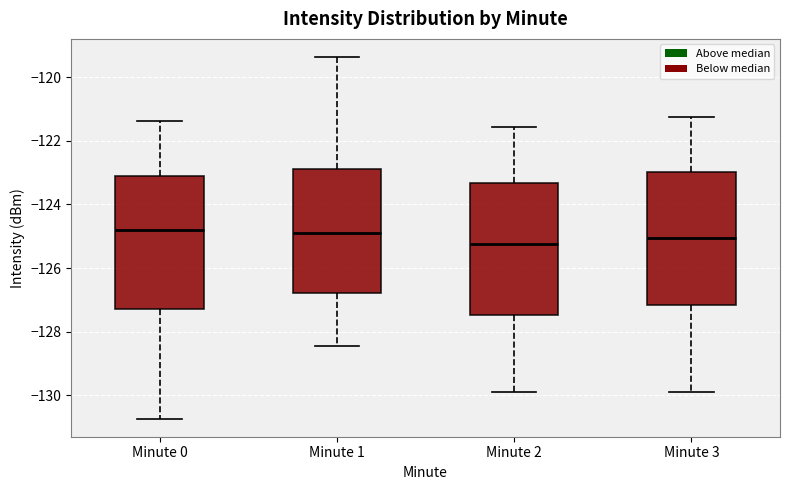

Reading left to right, read every box against the y-axis: the position of its median line, the range the box covers, and the ends of its whiskers. The values are not printed on the chart, so give them approximately, as read against the axis.

Minute 0: median -124.8, box -127.2 to -123.0, whiskers -130.8 to -121.4
Minute 1: median -124.8, box -126.8 to -122.8, whiskers -128.4 to -119.4
Minute 2: median -125.2, box -127.4 to -123.4, whiskers -130.0 to -121.6
Minute 3: median -125.0, box -127.2 to -123.0, whiskers -130.0 to -121.2